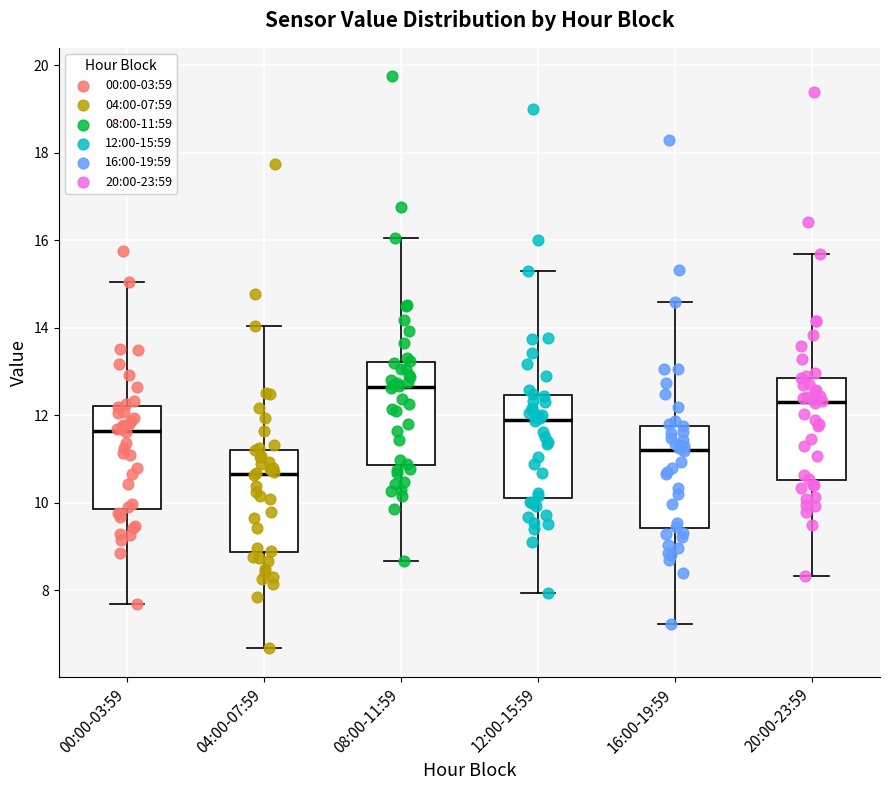

Reading left to right, transcribe this box plot: for each box, give where its median line is, the range the box spans, and where its two whiskers end, as read against the y-axis. The values are not printed on the chart, so give them approximately, as read against the axis.

00:00-03:59: median 11.6, box 9.8 to 12.2, whiskers 7.6 to 15.0
04:00-07:59: median 10.6, box 8.8 to 11.2, whiskers 6.6 to 14.0
08:00-11:59: median 12.6, box 10.8 to 13.2, whiskers 8.6 to 16.0
12:00-15:59: median 12.0, box 10.2 to 12.4, whiskers 8.0 to 15.4
16:00-19:59: median 11.2, box 9.4 to 11.8, whiskers 7.2 to 14.6
20:00-23:59: median 12.4, box 10.6 to 12.8, whiskers 8.4 to 15.8